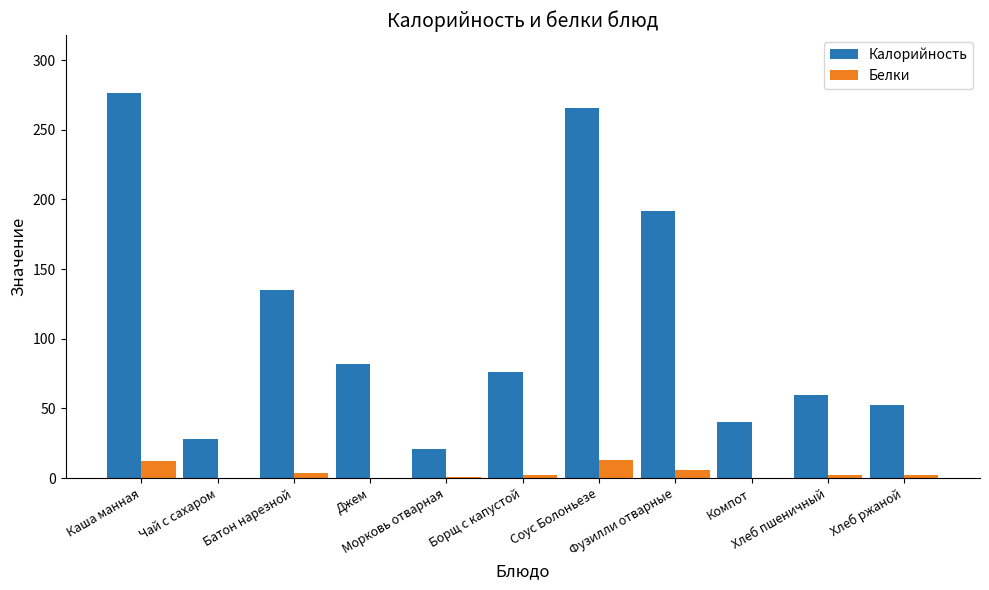

Where does the Калорийность series first go above 76?

Каша манная